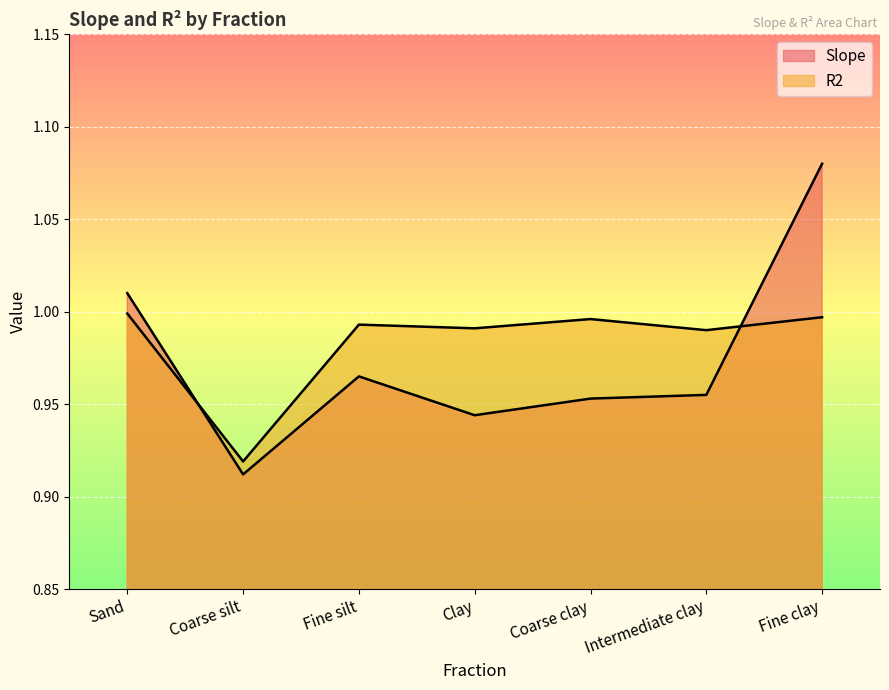

List the labels in order of Slope value, smallest first.

Coarse silt, Clay, Coarse clay, Intermediate clay, Fine silt, Sand, Fine clay